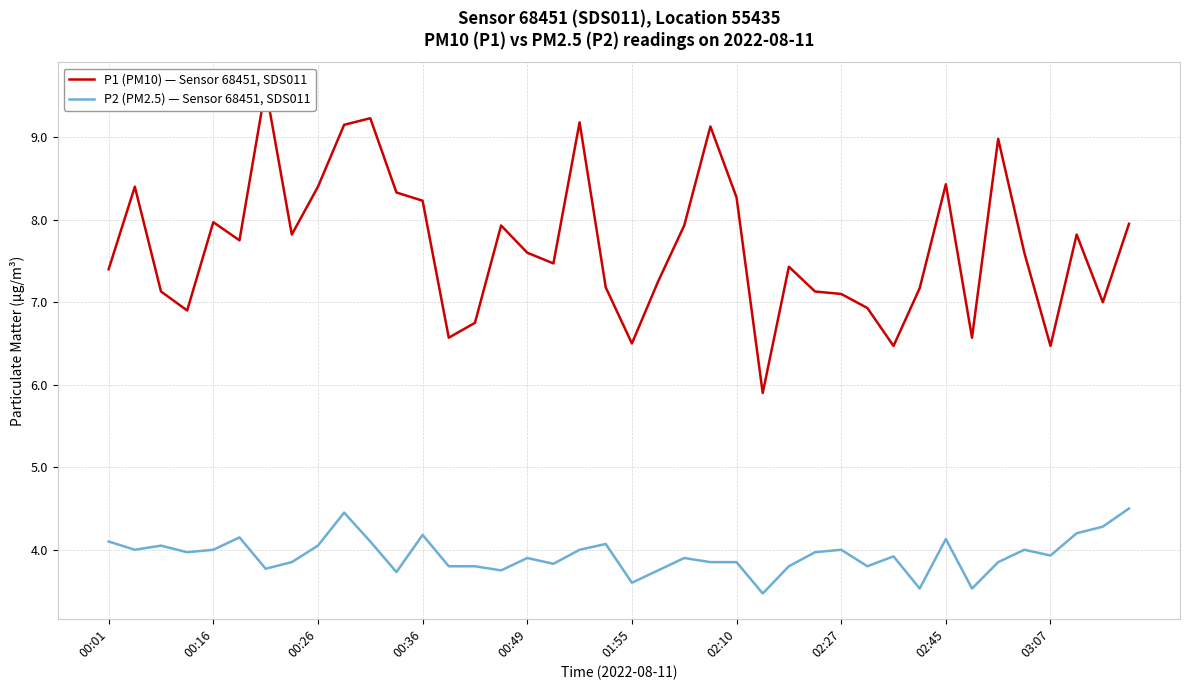

True or false: P2 (PM2.5) — Sensor 68451, SDS011 and P1 (PM10) — Sensor 68451, SDS011 intersect in this chart.

False